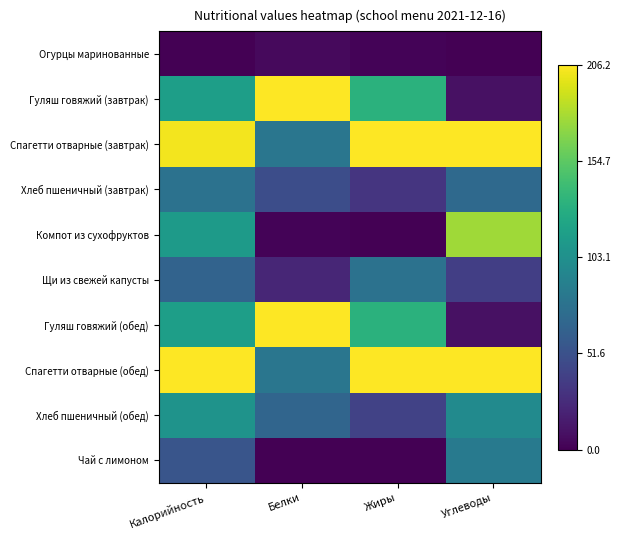

Reading left to right, list all the values displayed in this chart.

Огурцы маринованные: Калорийность=0.0	Белки=0.0	Жиры=0.0	Углеводы=0.0
Гуляш говяжий (завтрак): Калорийность=0.6	Белки=1.0	Жиры=0.6	Углеводы=0.0
Спагетти отварные (завтрак): Калорийность=1.0	Белки=0.4	Жиры=1.0	Углеводы=1.0
Хлеб пшеничный (завтрак): Калорийность=0.4	Белки=0.2	Жиры=0.2	Углеводы=0.3
Компот из сухофруктов: Калорийность=0.5	Белки=0.0	Жиры=0.0	Углеводы=0.9
Щи из свежей капусты: Калорийность=0.3	Белки=0.1	Жиры=0.4	Углеводы=0.2
Гуляш говяжий (обед): Калорийность=0.6	Белки=1.0	Жиры=0.6	Углеводы=0.0
Спагетти отварные (обед): Калорийность=1.0	Белки=0.4	Жиры=1.0	Углеводы=1.0
Хлеб пшеничный (обед): Калорийность=0.5	Белки=0.3	Жиры=0.2	Углеводы=0.5
Чай с лимоном: Калорийность=0.3	Белки=0.0	Жиры=0.0	Углеводы=0.4